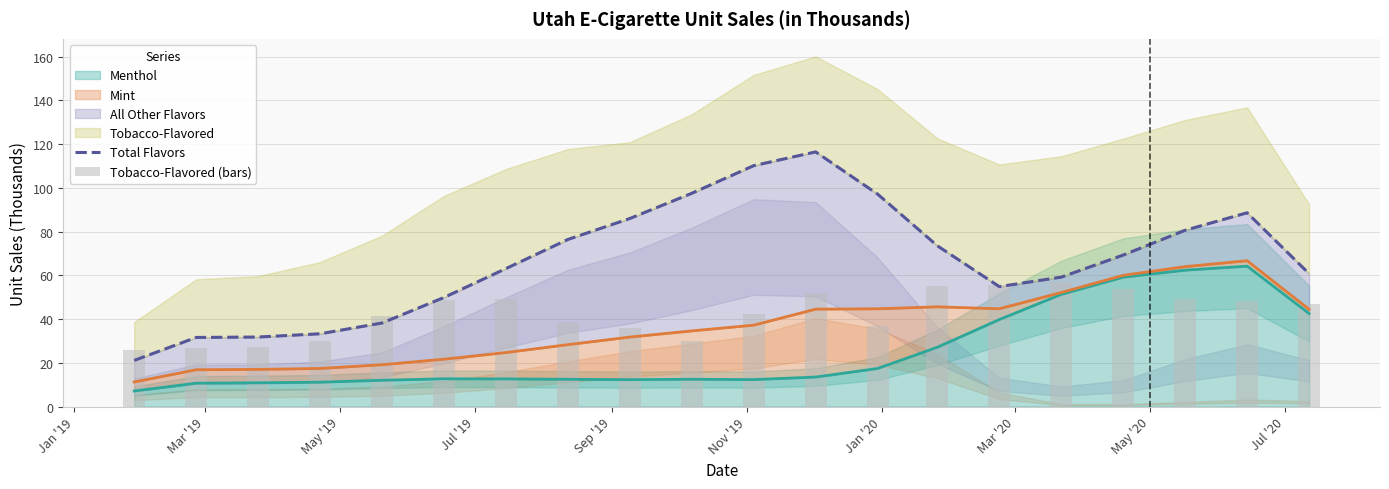

Does the chart contain stacked bars?

No